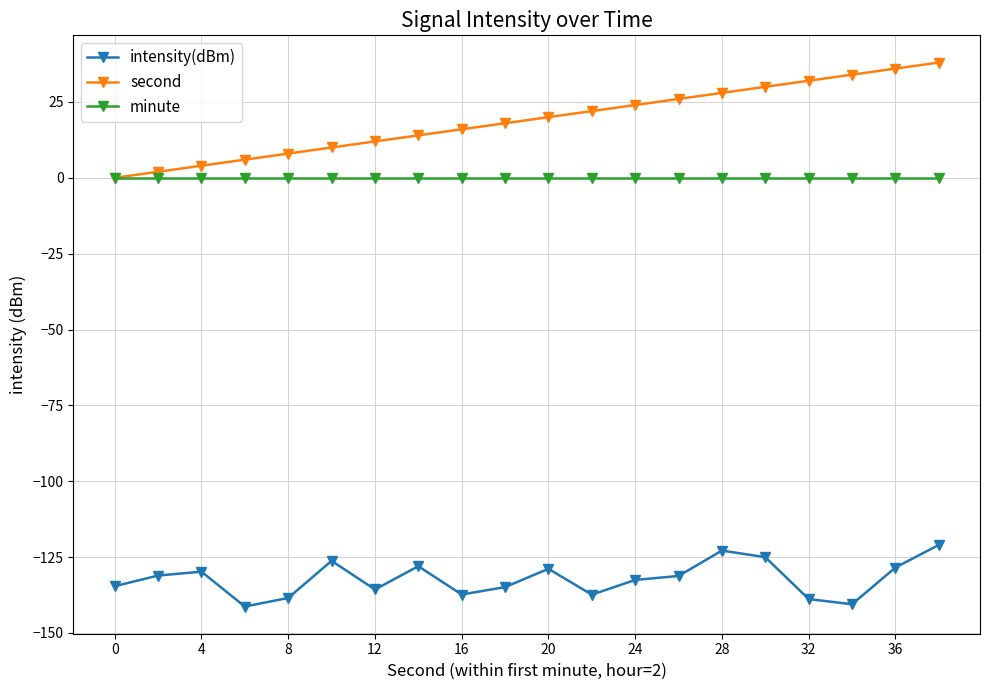

True or false: intensity(dBm) has more than 2 interior local peaks.

True